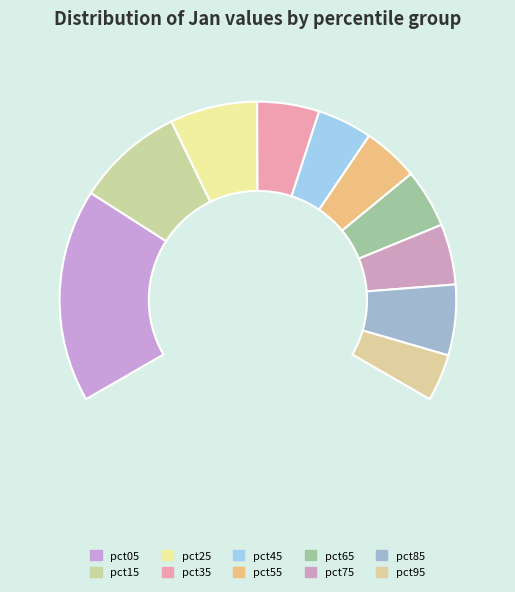

The pct35 slice represents 1% of the pie. True or false?

False